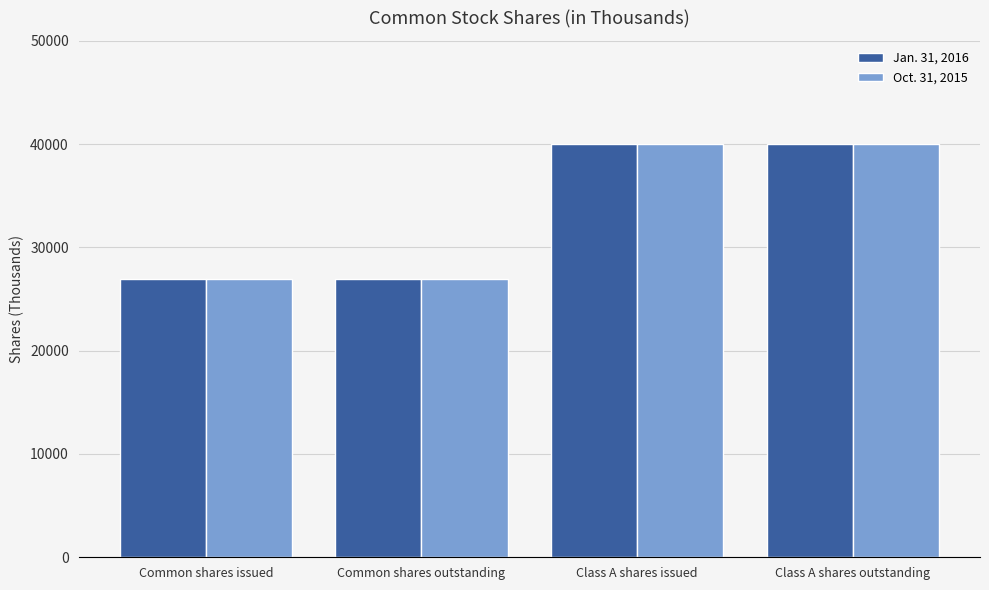

Count the Oct. 31, 2015 values in the range 26906 to 39967.

4